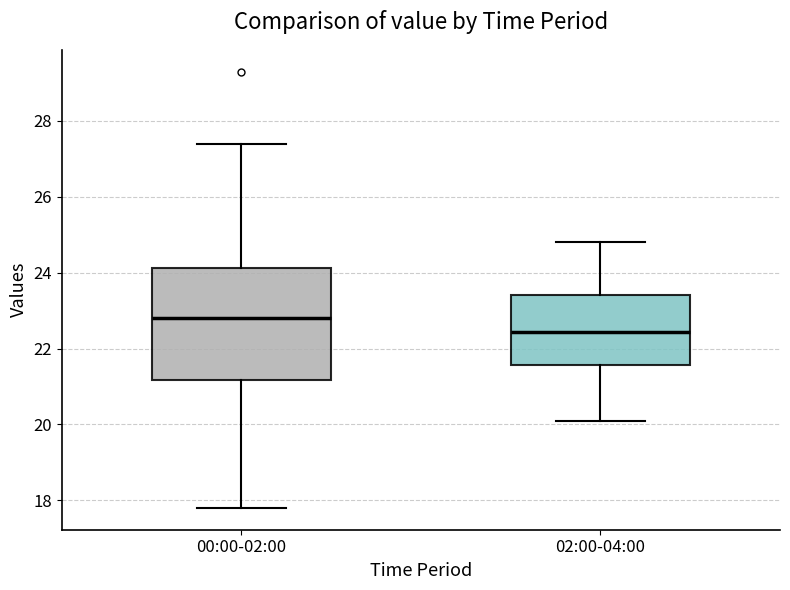

Reading left to right, read every box against the y-axis: the position of its median line, the range the box covers, and the ends of its whiskers. The values are not printed on the chart, so give them approximately, as read against the axis.

00:00-02:00: median 22.8, box 21.2 to 24.2, whiskers 17.8 to 27.4
02:00-04:00: median 22.4, box 21.6 to 23.4, whiskers 20.2 to 24.8